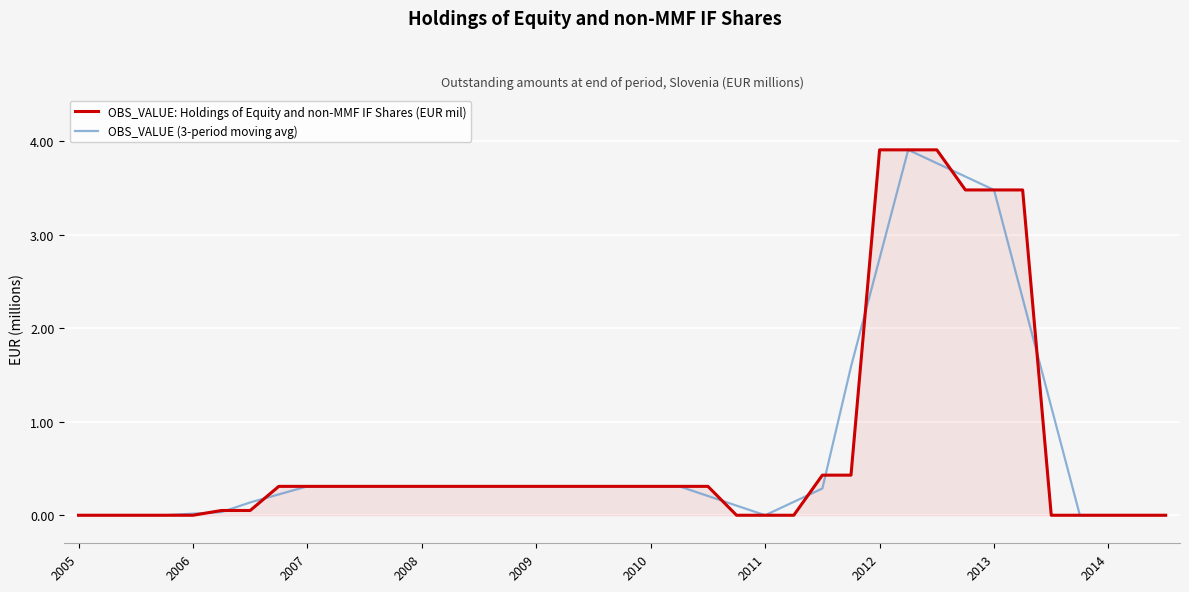

What is the maximum value for OBS_VALUE: Holdings of Equity and non-MMF IF Shares (EUR mil)?

3.9